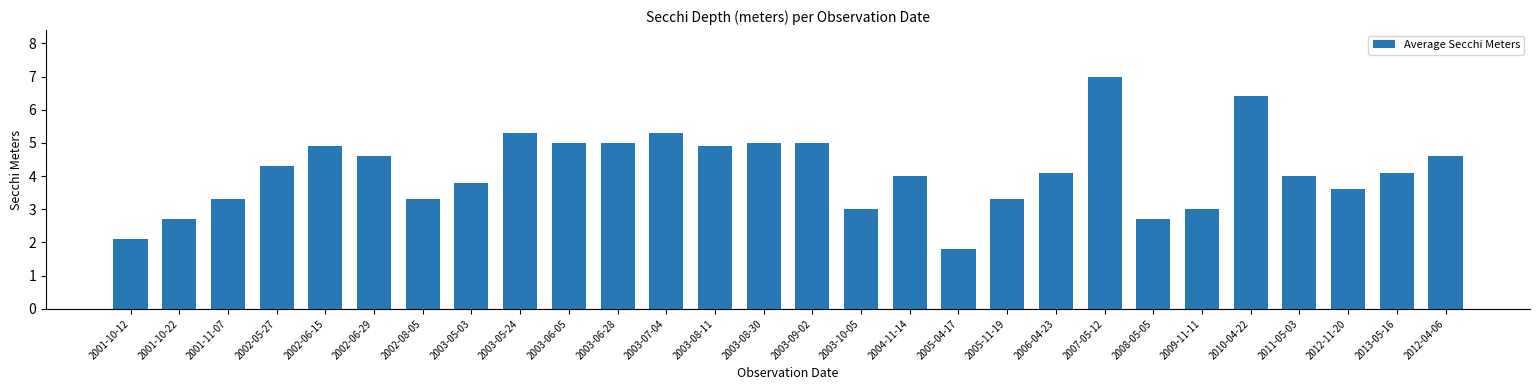

Between 2013-05-16 and 2002-06-15, which is larger?

2002-06-15